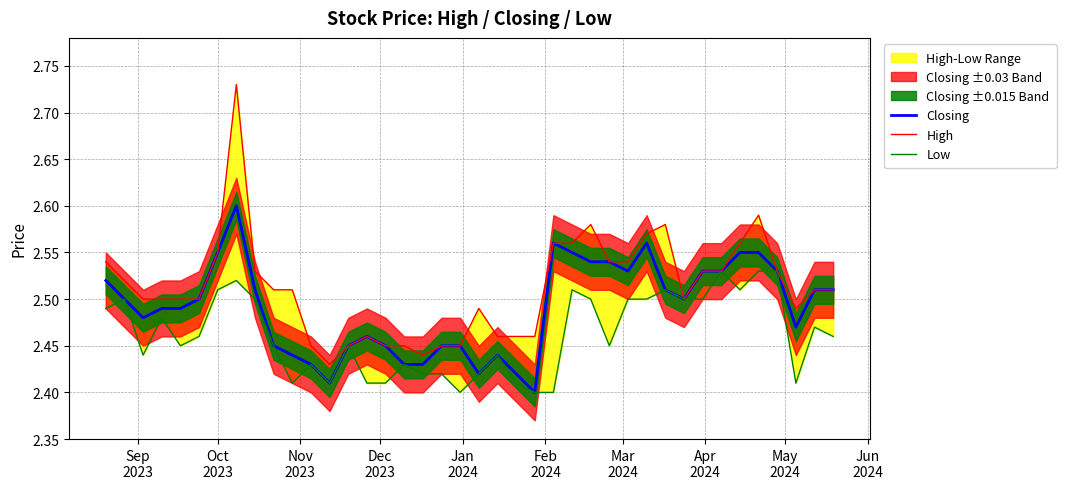

Is the value of Closing at 10 greater than the value of Low at 21?

No